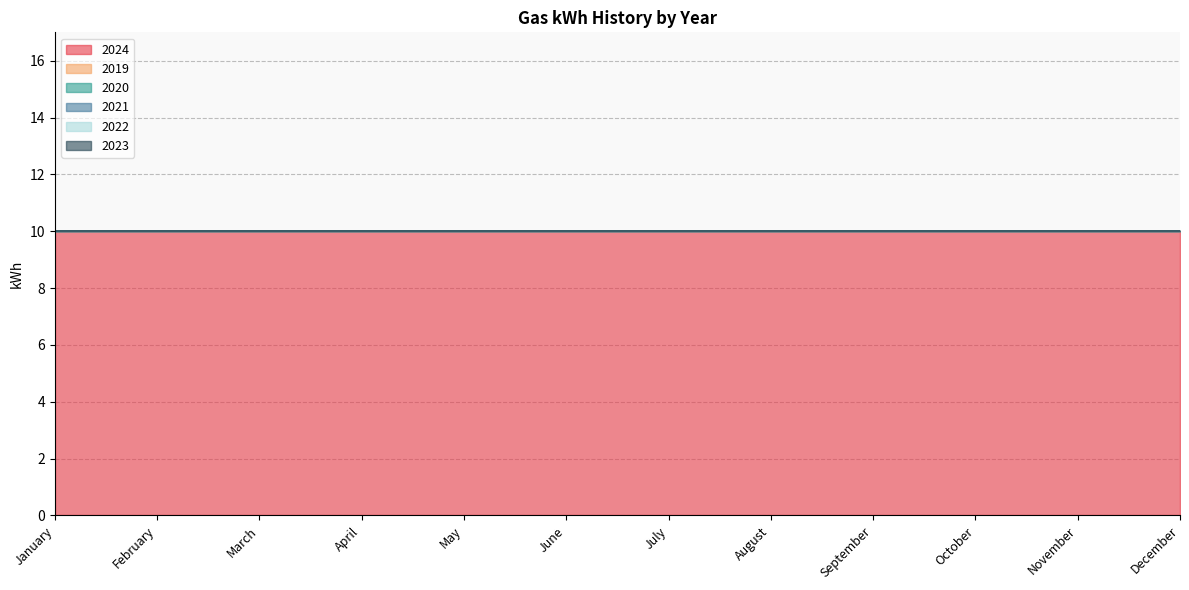

Is the value of 2024 at June greater than the value of 2019 at June?

Yes